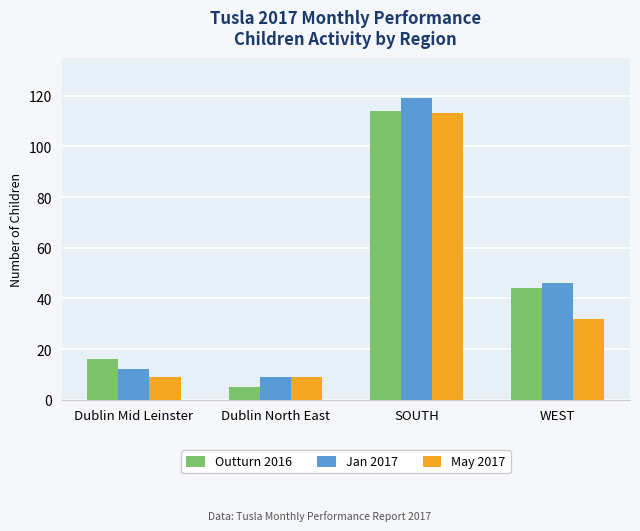

What is the label of the 2nd bar from the left?

Dublin North East